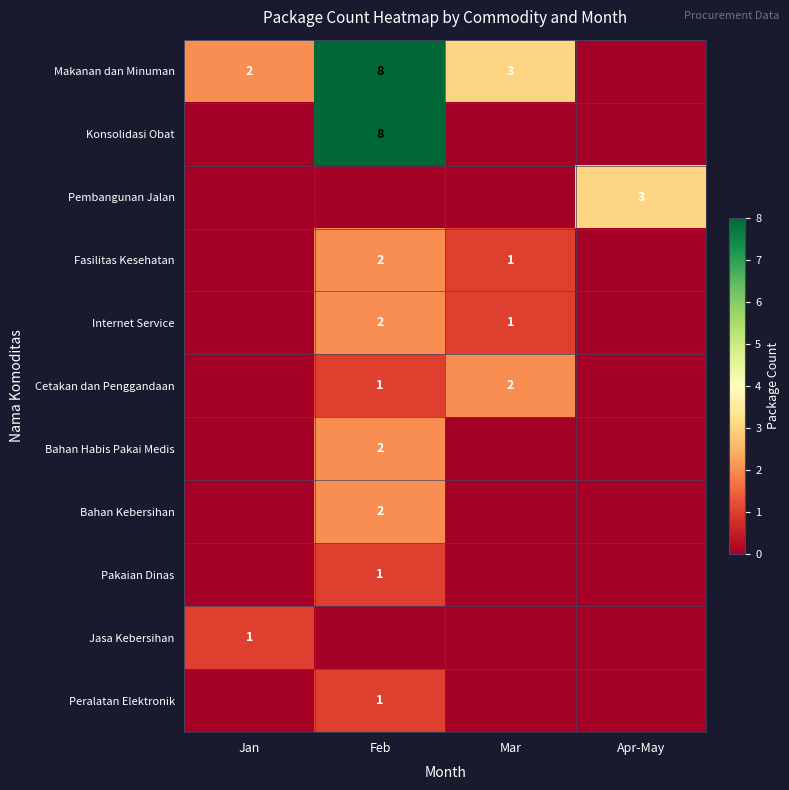

Between Feb and Mar, which is larger?

Feb